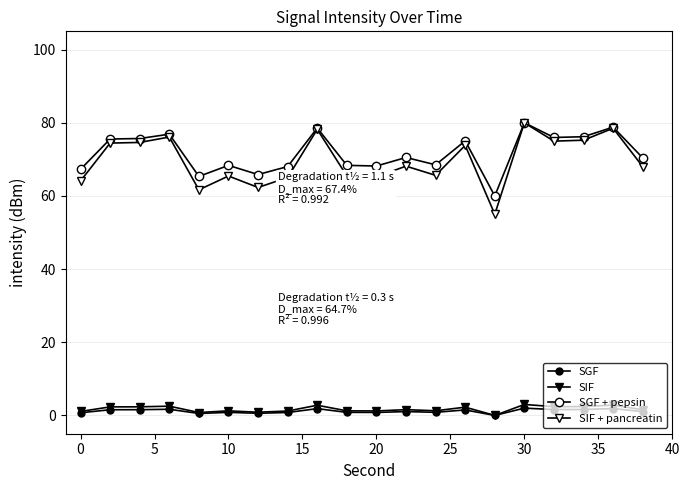

What is the difference between the maximum and minimum values in the SIF + pancreatin series?

25.0